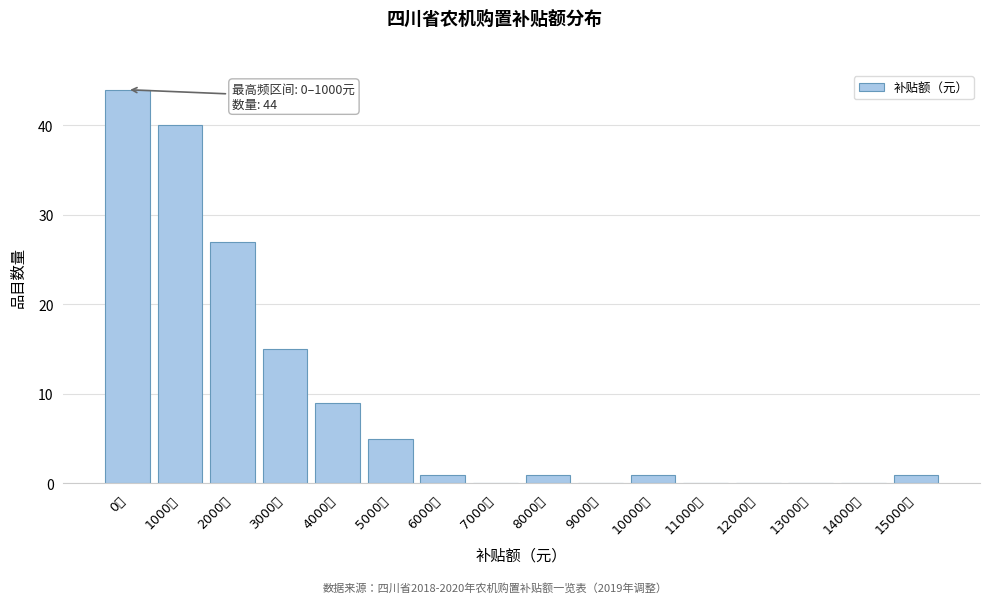

Reading left to right, list all the values displayed in this chart.

0元=44	1000元=40	2000元=27	3000元=15	4000元=9	5000元=5	6000元=1	7000元=0	8000元=1	9000元=0	10000元=1	11000元=0	12000元=0	13000元=0	14000元=0	15000元=1